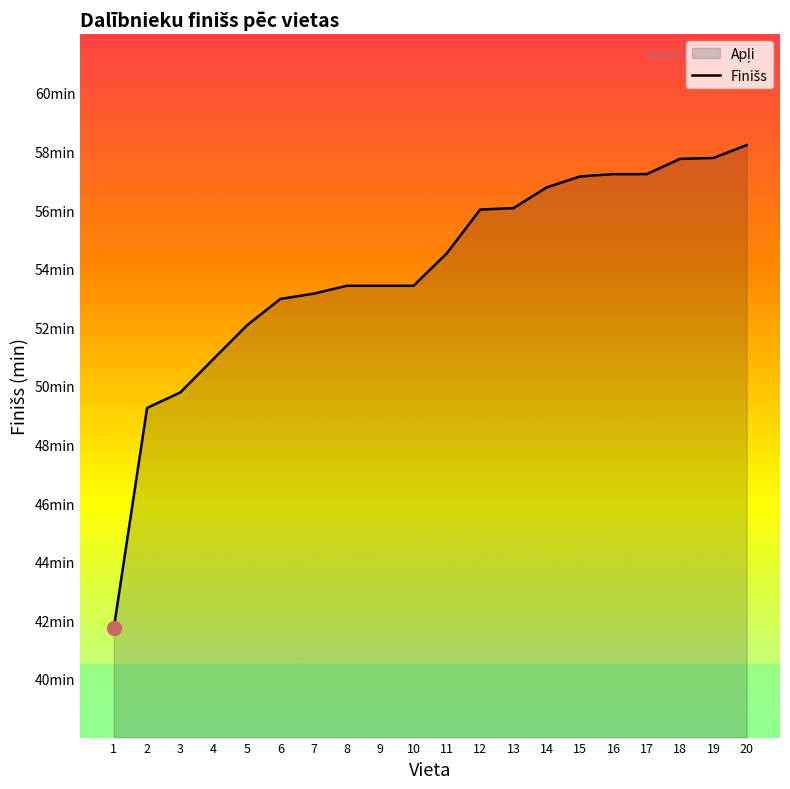

List the labels in order of value, smallest first.

1, 2, 3, 4, 5, 6, 7, 8, 9, 10, 11, 12, 13, 14, 15, 16, 17, 18, 19, 20